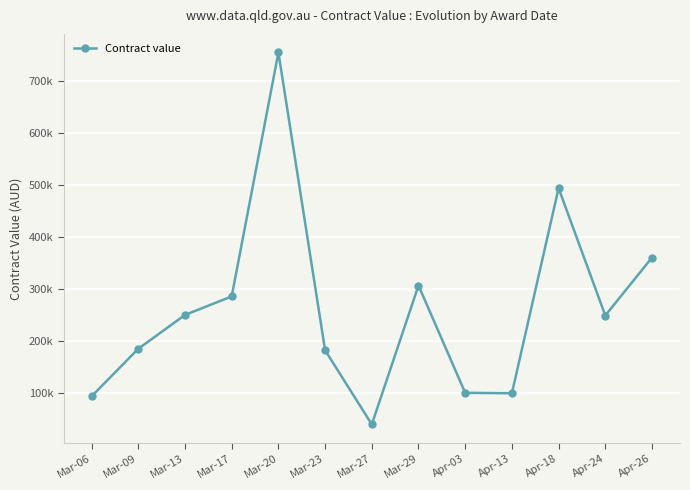

Rank the categories by value from highest to lowest.

Mar-20, Apr-18, Apr-26, Mar-29, Mar-17, Mar-13, Apr-24, Mar-09, Mar-23, Apr-03, Apr-13, Mar-06, Mar-27